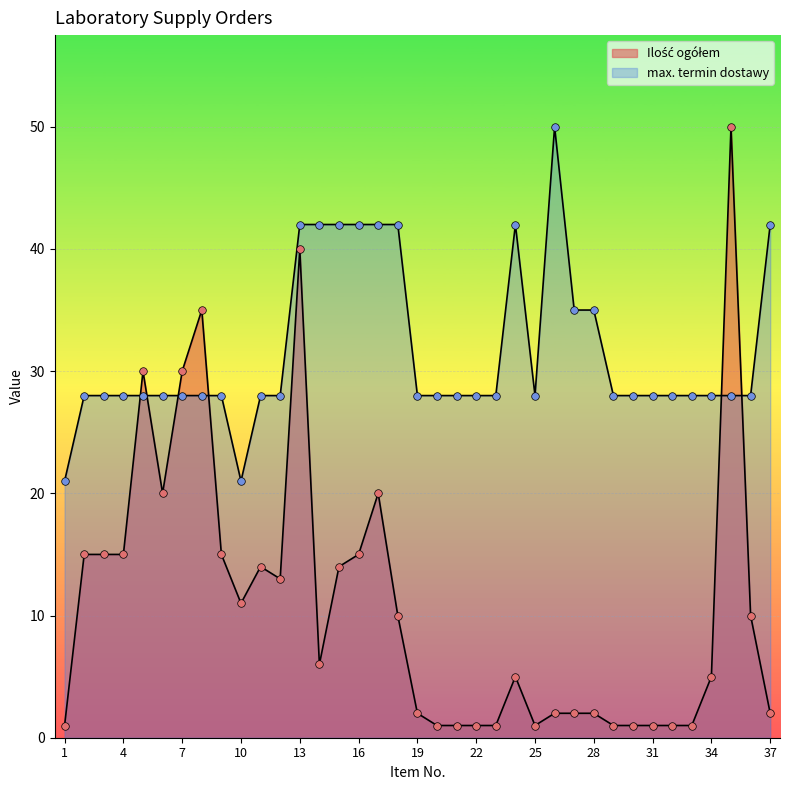

What is the total value across all series at 3?

43